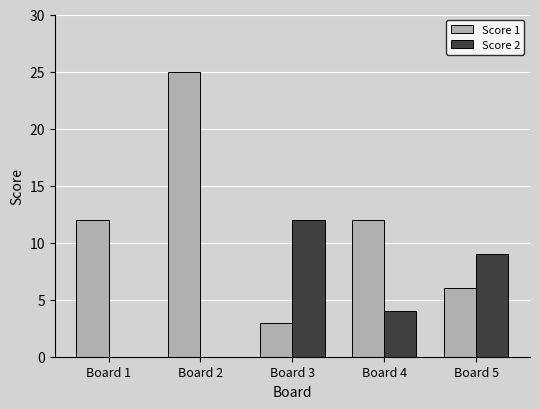

What is the sum of the Score 1 values at Board 1 and Board 5?

18